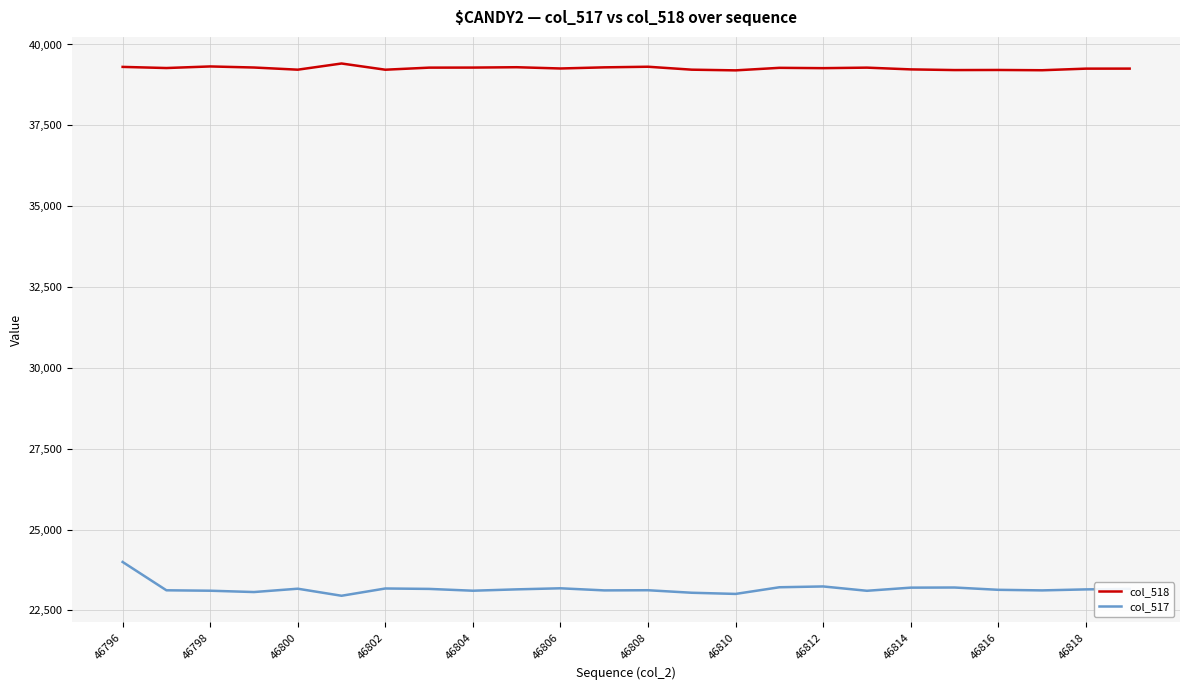

True or false: col_517 and col_518 cross at least once.

False